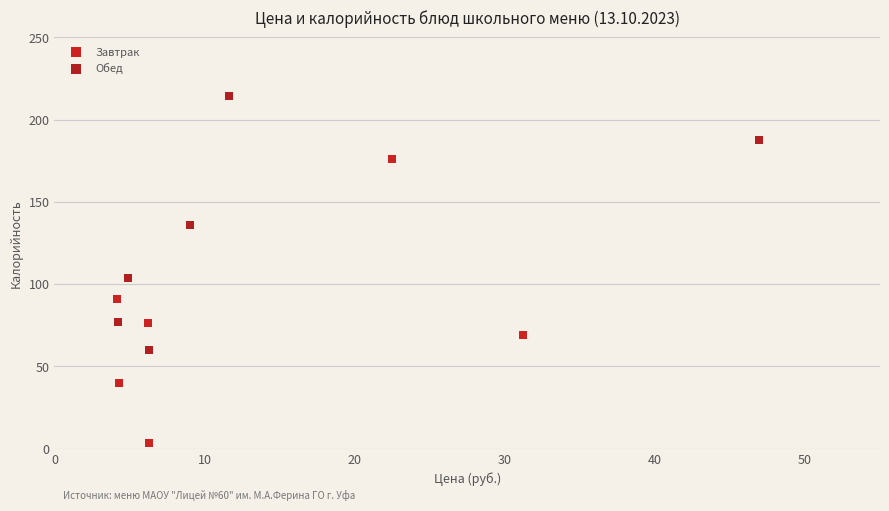

What are all the series names shown in the legend?

Завтрак, Обед